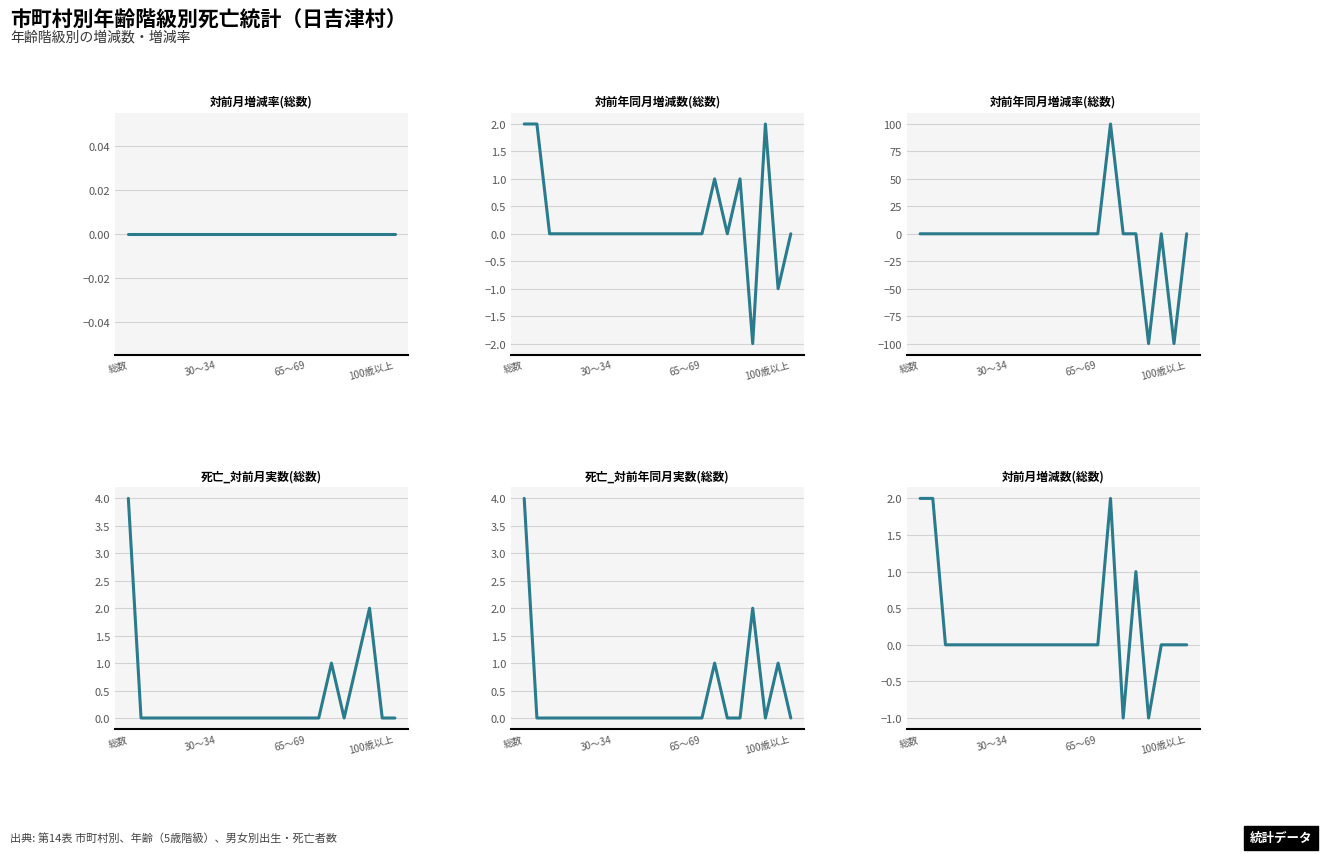

The 対前月増減数(総数) series shows 0 at 6. True or false?

True